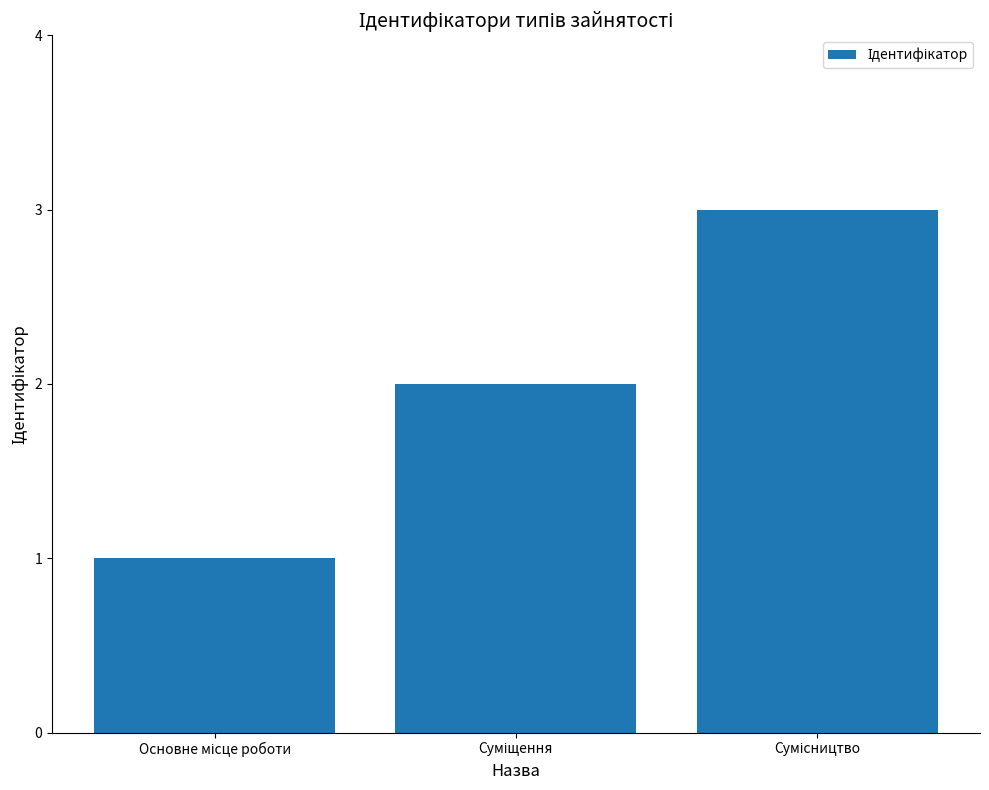

What is the value of the 2nd bar from the left?

2